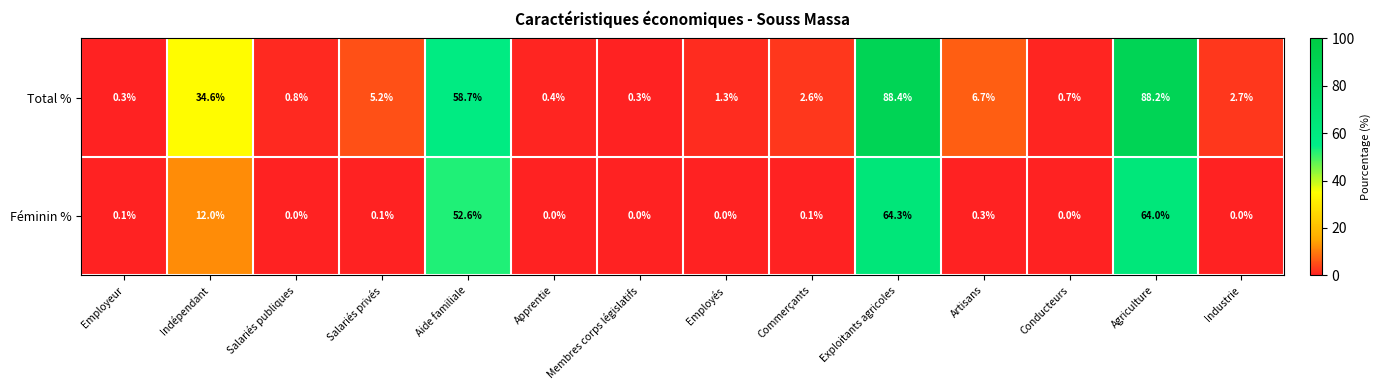

Which series has the widest spread of values?

Total %